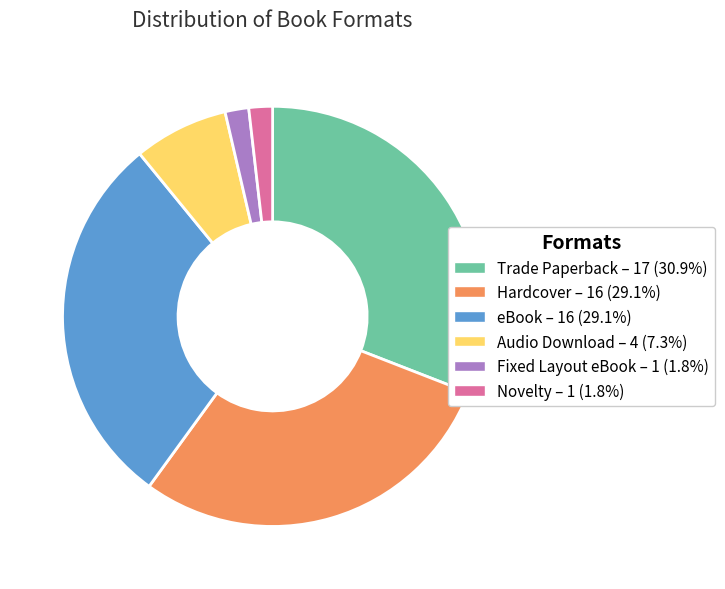

Does Hardcover represent more than half of the total?

No